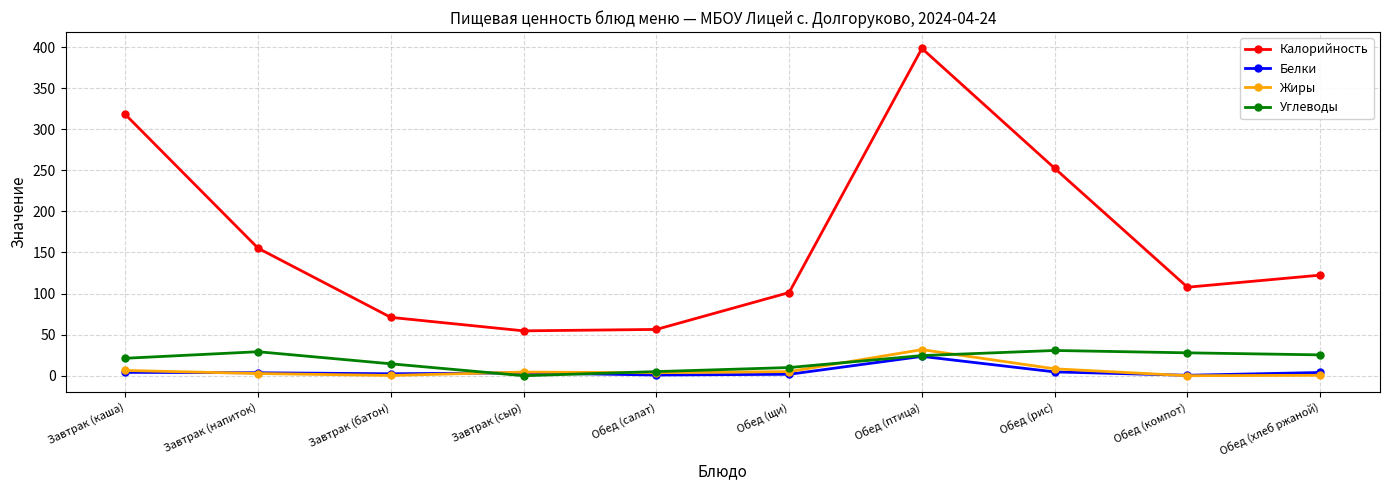

Which series has the widest spread of values?

Калорийность